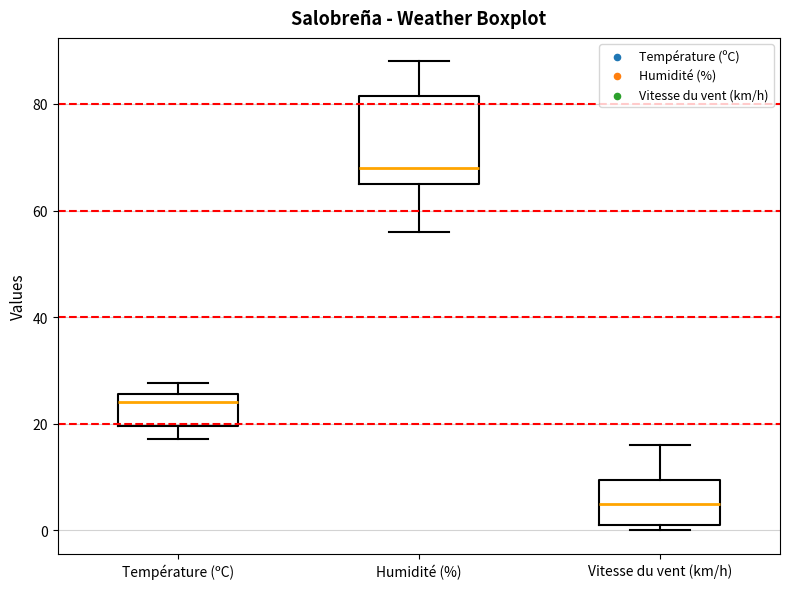

Reading left to right, transcribe this box plot: for each box, give where its median line is, the range the box spans, and where its two whiskers end, as read against the y-axis. The values are not printed on the chart, so give them approximately, as read against the axis.

Température (ºC): median 24, box 20 to 26, whiskers 18 to 28
Humidité (%): median 68, box 66 to 82, whiskers 56 to 88
Vitesse du vent (km/h): median 6, box 2 to 10, whiskers 0 to 16